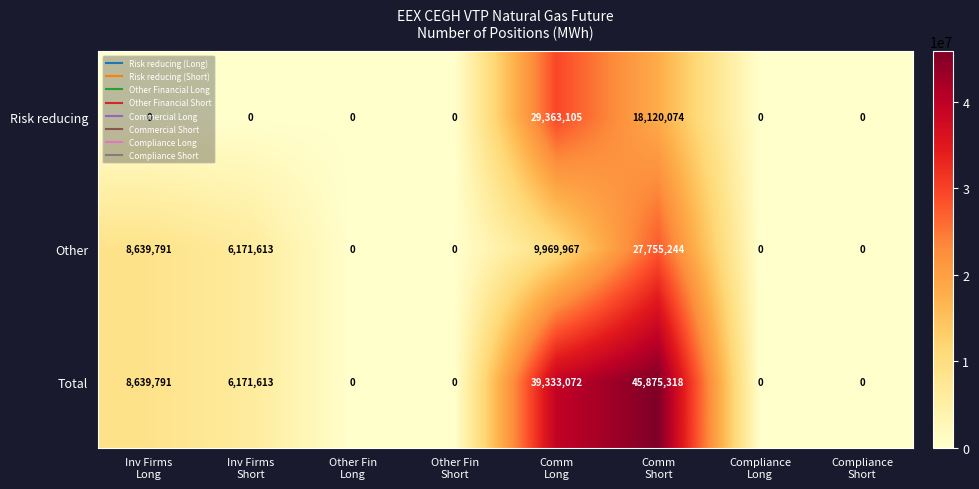

What is the maximum value shown in the chart?

45875318